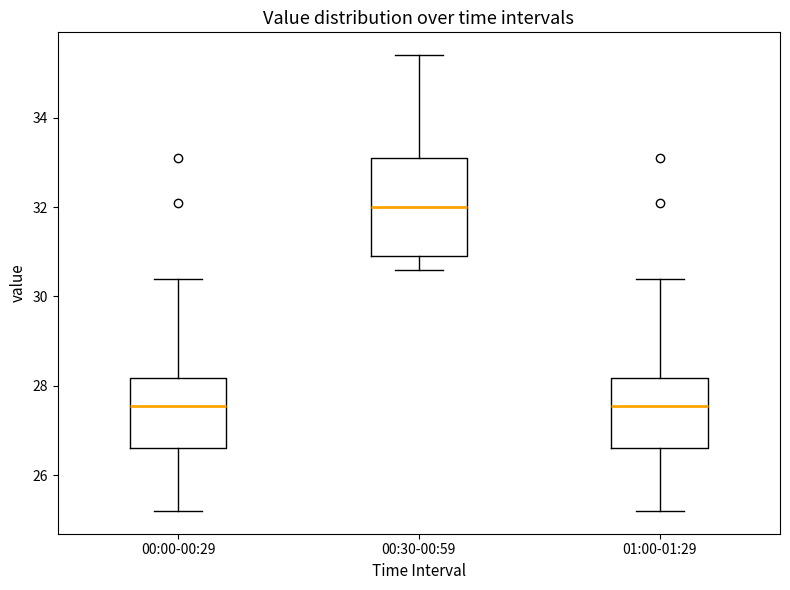

Reading left to right, transcribe this box plot: for each box, give where its median line is, the range the box spans, and where its two whiskers end, as read against the y-axis. The values are not printed on the chart, so give them approximately, as read against the axis.

00:00-00:29: median 27.6, box 26.6 to 28.2, whiskers 25.2 to 30.4
00:30-00:59: median 32.0, box 31.0 to 33.2, whiskers 30.6 to 35.4
01:00-01:29: median 27.6, box 26.6 to 28.2, whiskers 25.2 to 30.4